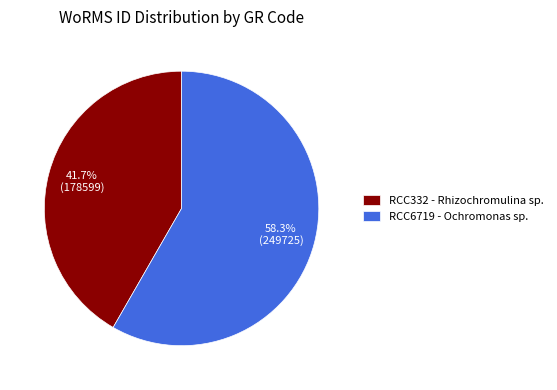

To the nearest percent, what percentage of the pie is RCC332 - Rhizochromulina sp.?

42%